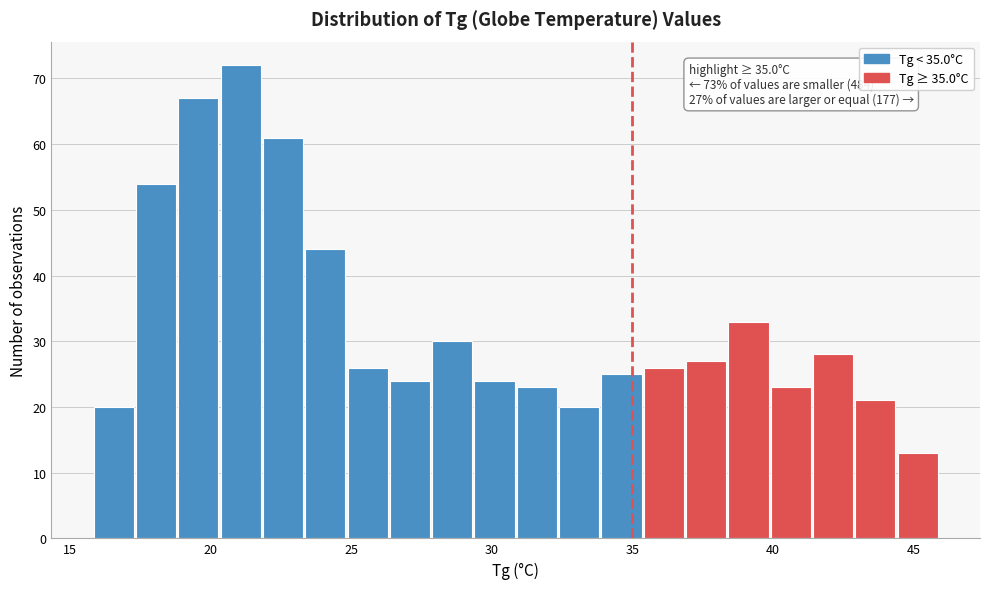

Around what value on the x-axis is the tallest bar? Give the approximate position of its centre, as read against the axis.

21.0